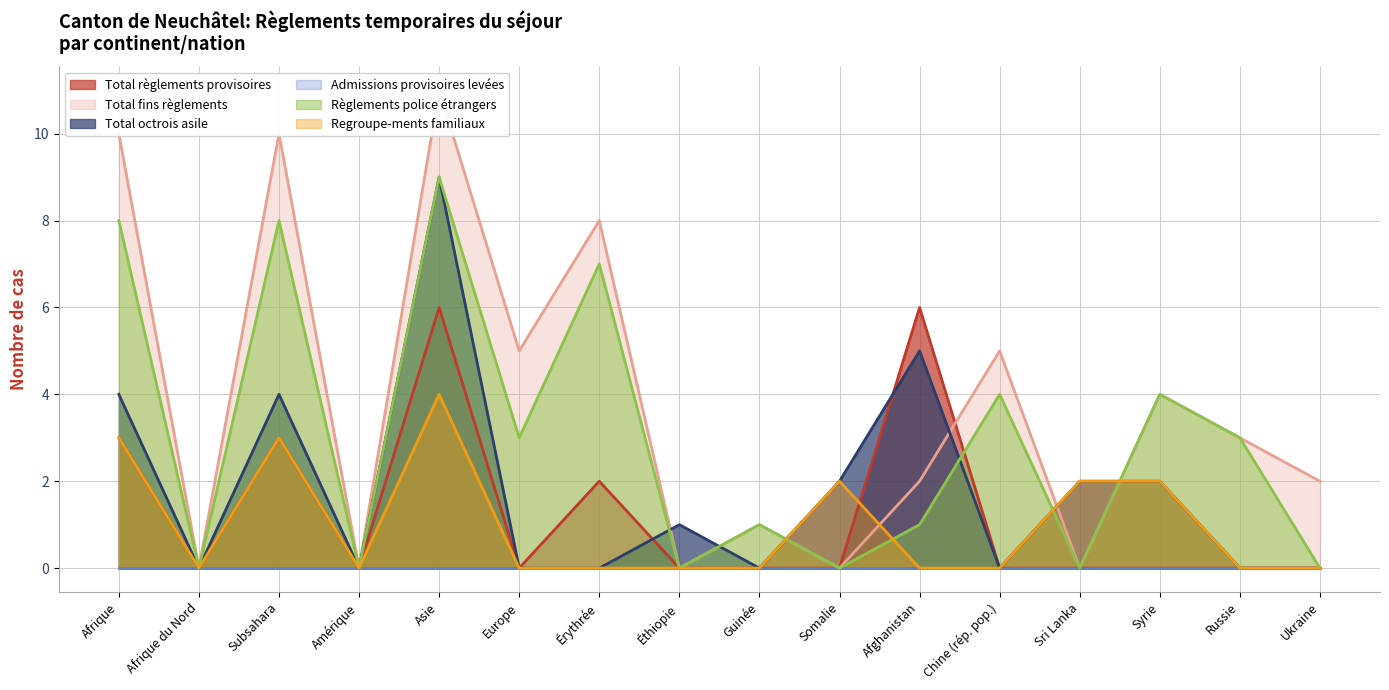

How many values in the Total octrois asile series are below 1?

8